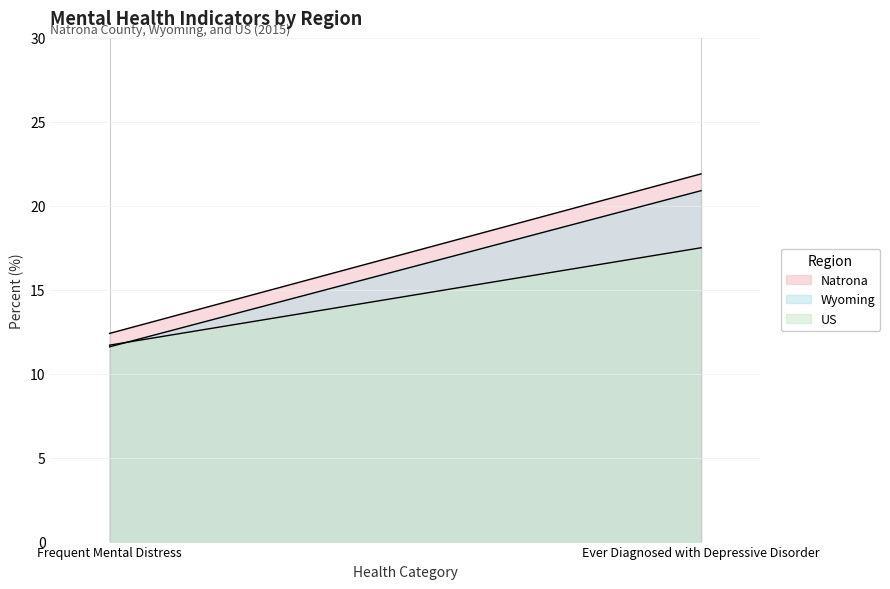

The value of Natrona at Frequent Mental Distress is 19.7. True or false?

False